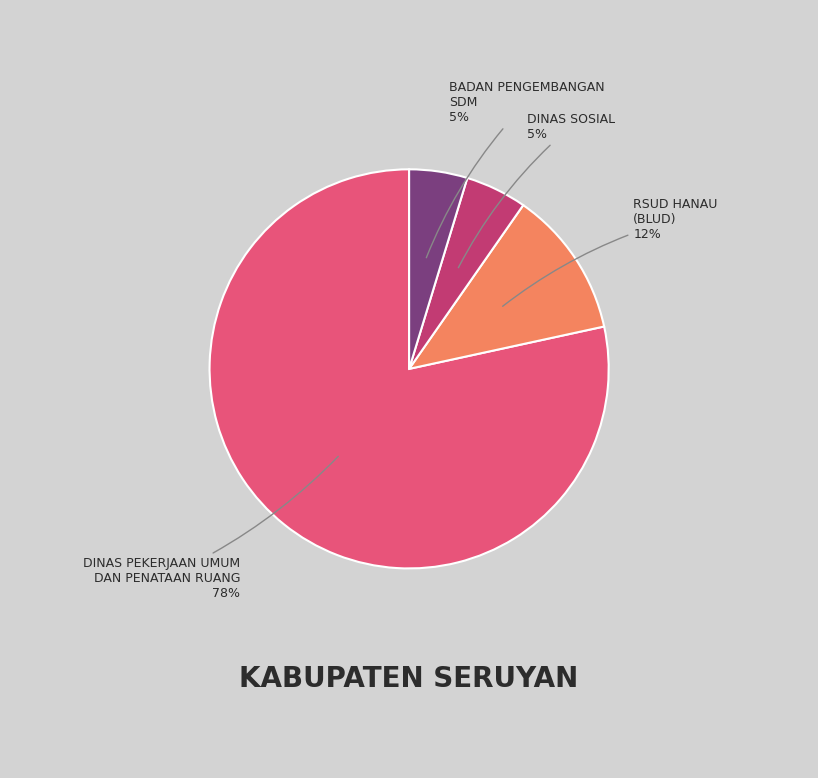

To the nearest percent, what percentage of the pie is BADAN PENGEMBANGAN SDM?

5%